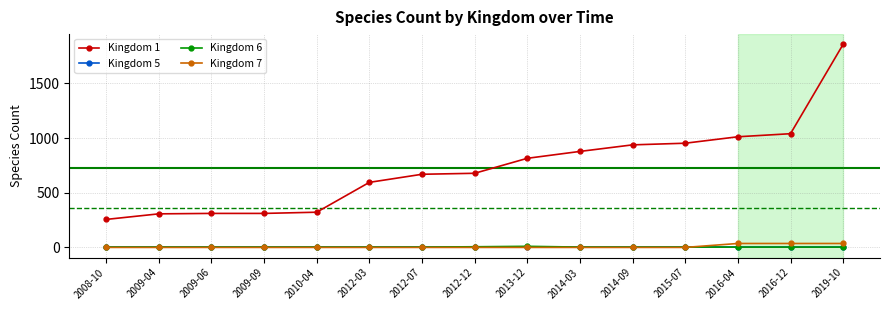

What is the approximate value of Kingdom 1 at 2008-10, to the nearest 10?

260